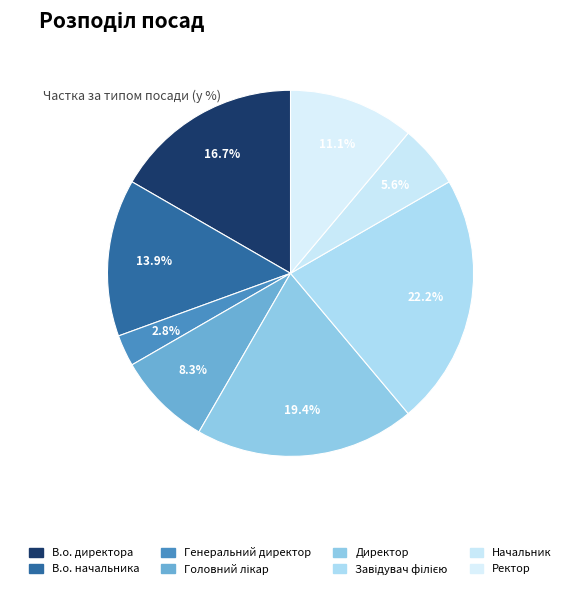

How many slices are in this pie chart?

8